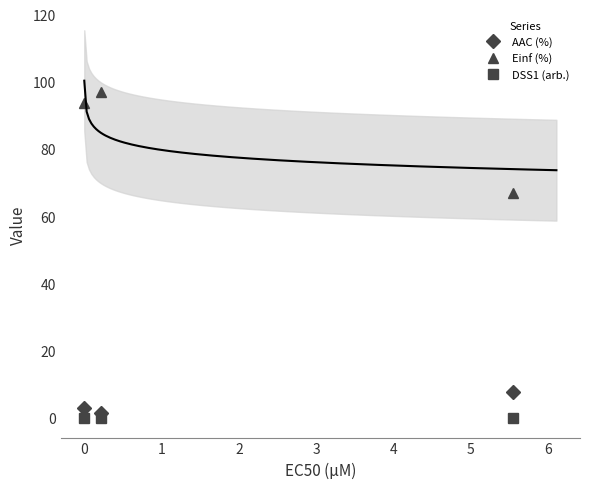

Does the chart have visible grid lines?

No